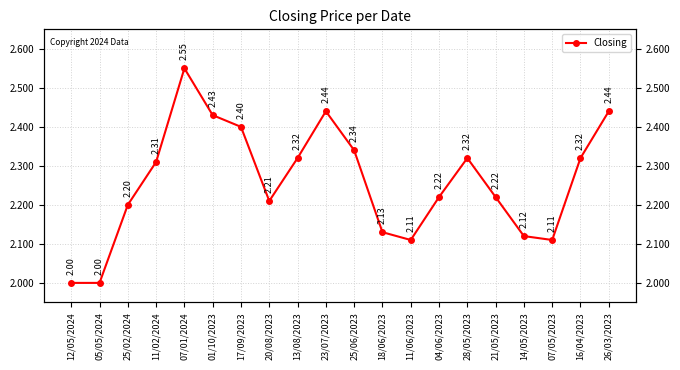

How many points are lower than both their immediate neighbors (excluding endpoints)?

3